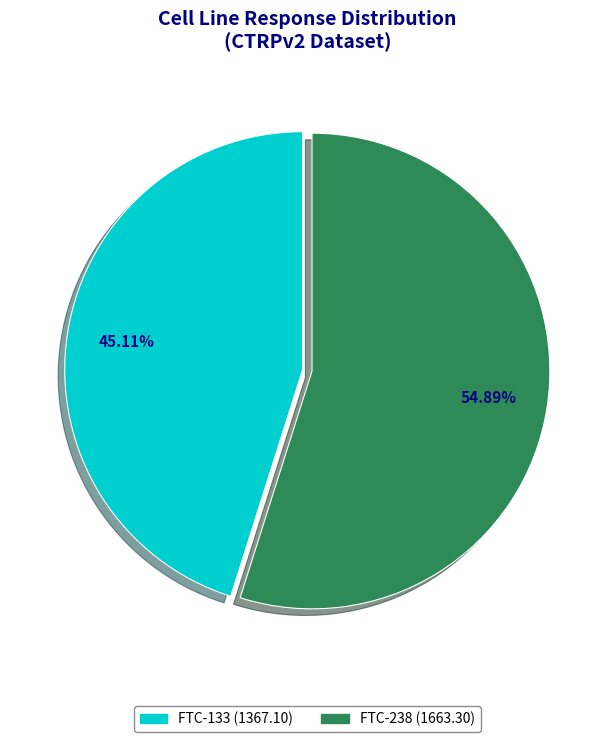

To the nearest percent, what is the difference between the largest and smallest slice percentages?

10%